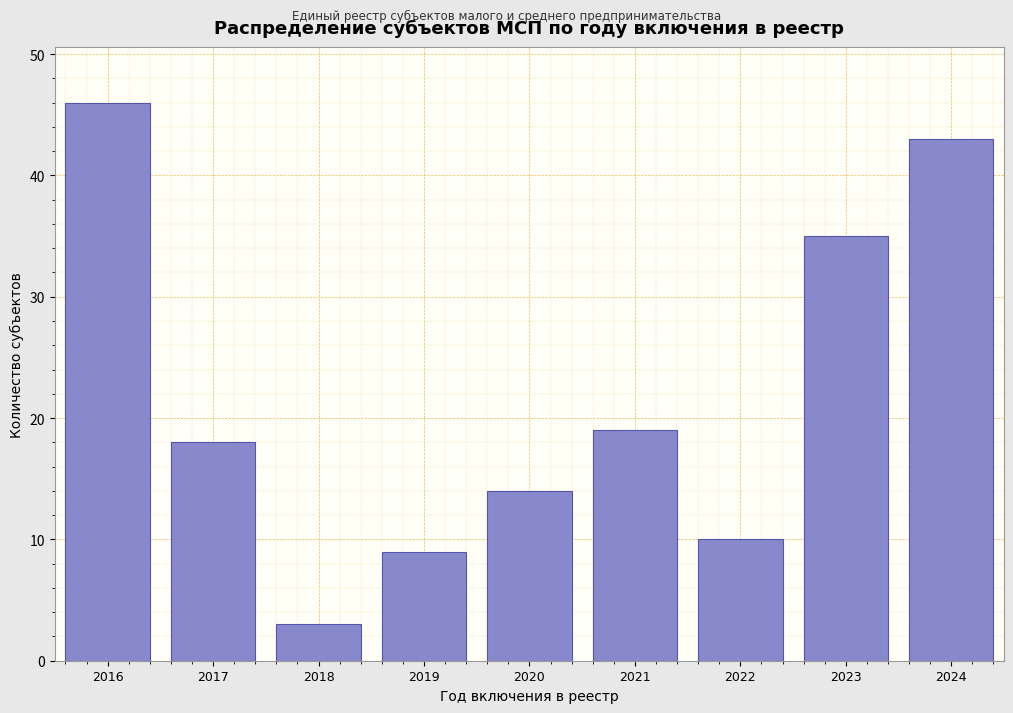

Reading left to right, transcribe all the data shown in this chart.

46	18	3	9	14	19	10	35	43